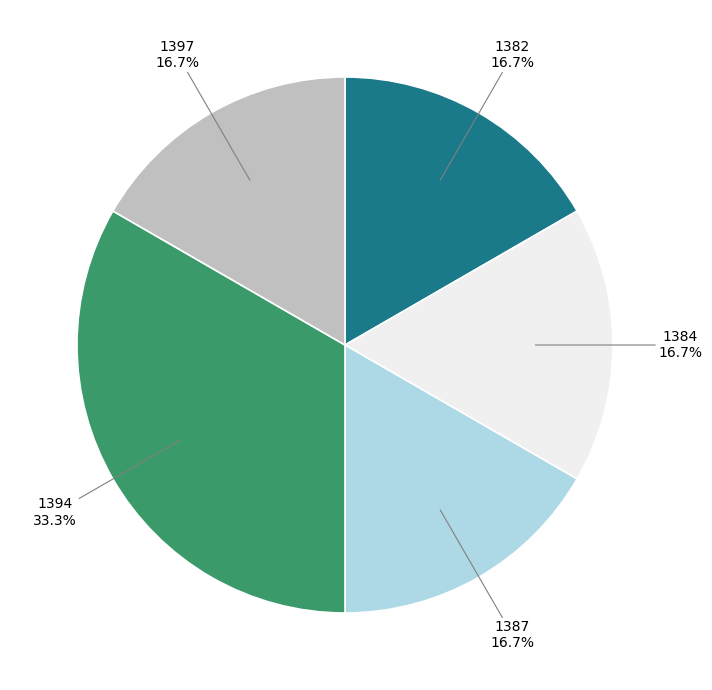

Is there any slice that represents more than half of the pie?

No